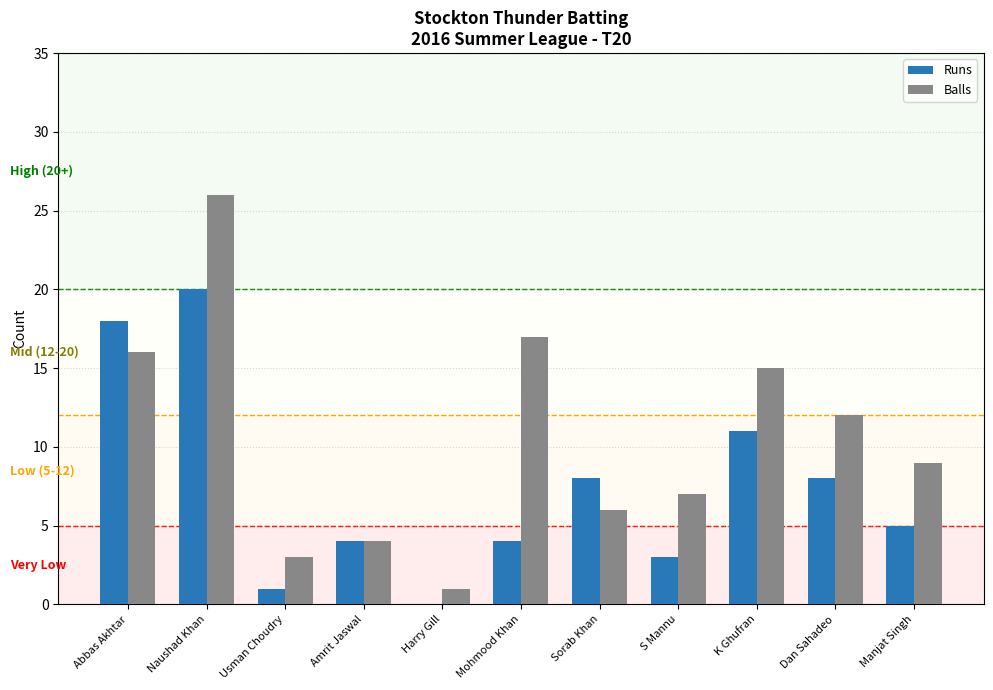

Between Abbas Akhtar and Naushad Khan, which series saw the biggest shift?

Balls